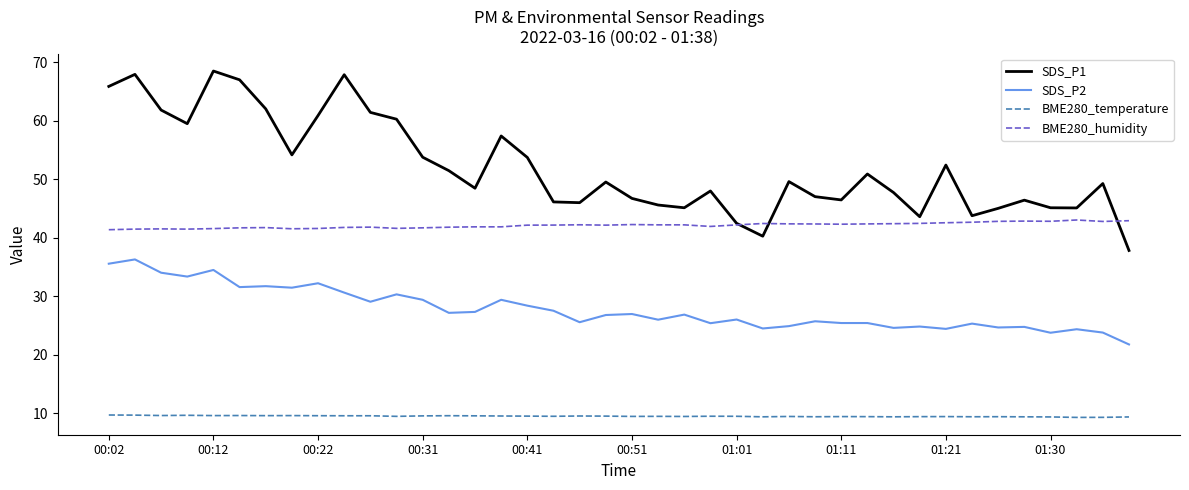

What is the lowest value of the BME280_temperature series?

9.3